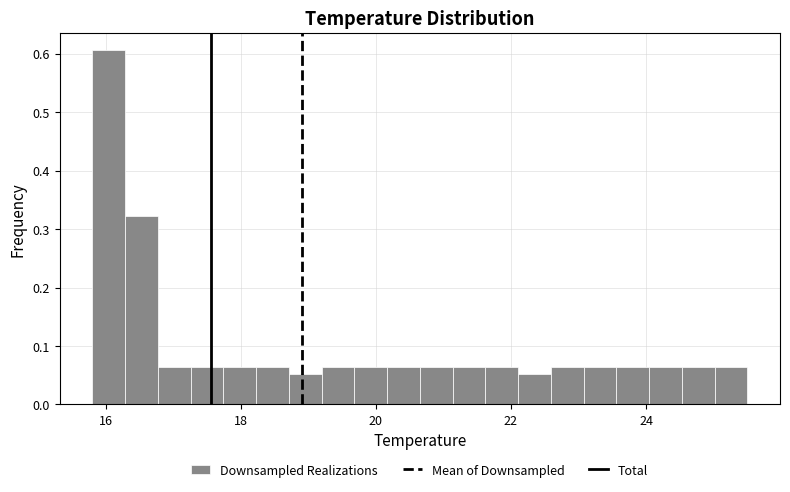

Around what value on the x-axis is the tallest bar? Give the approximate position of its centre, as read against the axis.

16.0